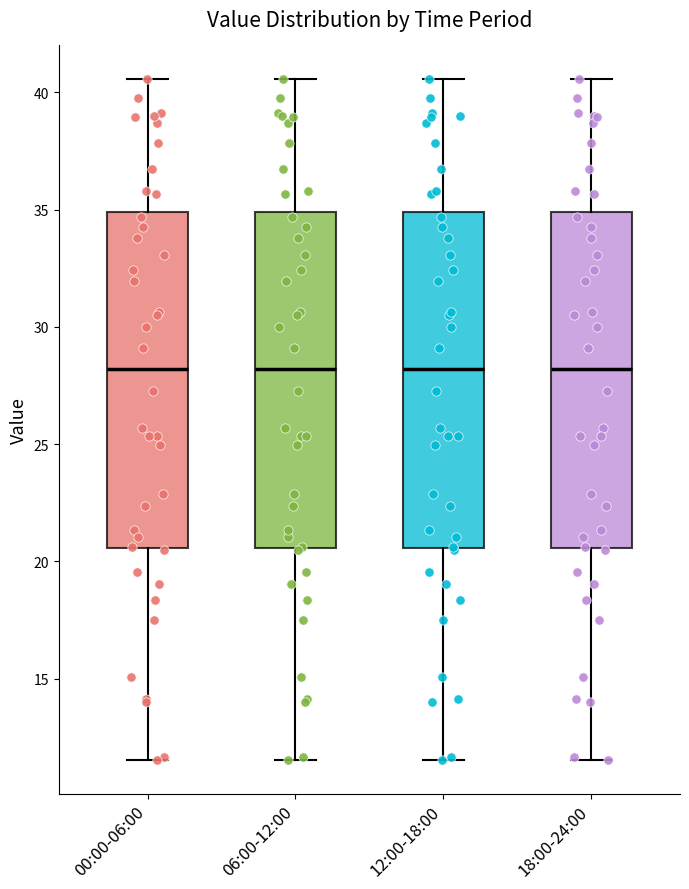

Reading left to right, transcribe this box plot: for each box, give where its median line is, the range the box spans, and where its two whiskers end, as read against the y-axis. The values are not printed on the chart, so give them approximately, as read against the axis.

00:00-06:00: median 28.0, box 20.5 to 35.0, whiskers 11.5 to 40.5
06:00-12:00: median 28.0, box 20.5 to 35.0, whiskers 11.5 to 40.5
12:00-18:00: median 28.0, box 20.5 to 35.0, whiskers 11.5 to 40.5
18:00-24:00: median 28.0, box 20.5 to 35.0, whiskers 11.5 to 40.5